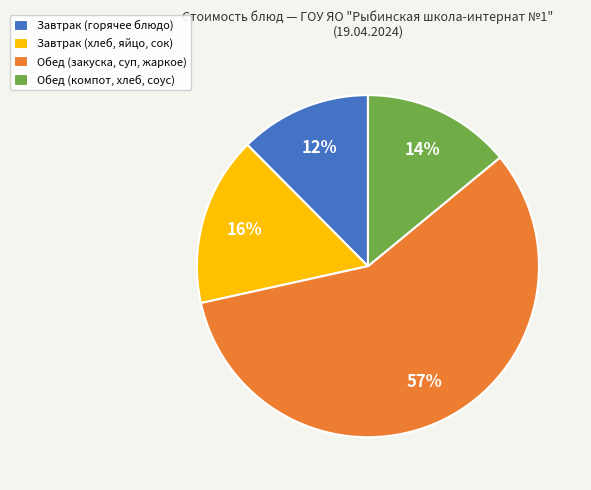

Count the number of slices in the pie.

4